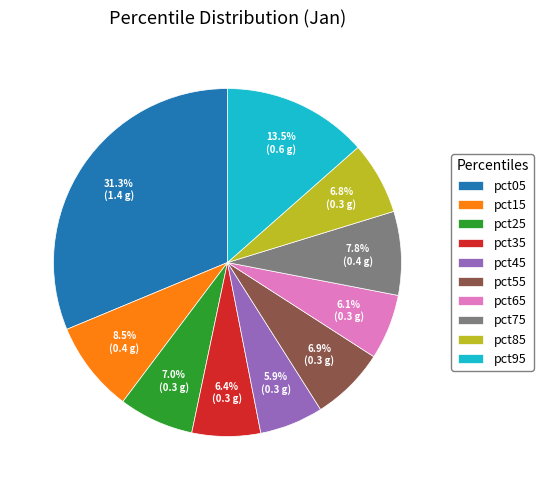

Combined, what portion of the pie is pct95 and pct55?

20.4%